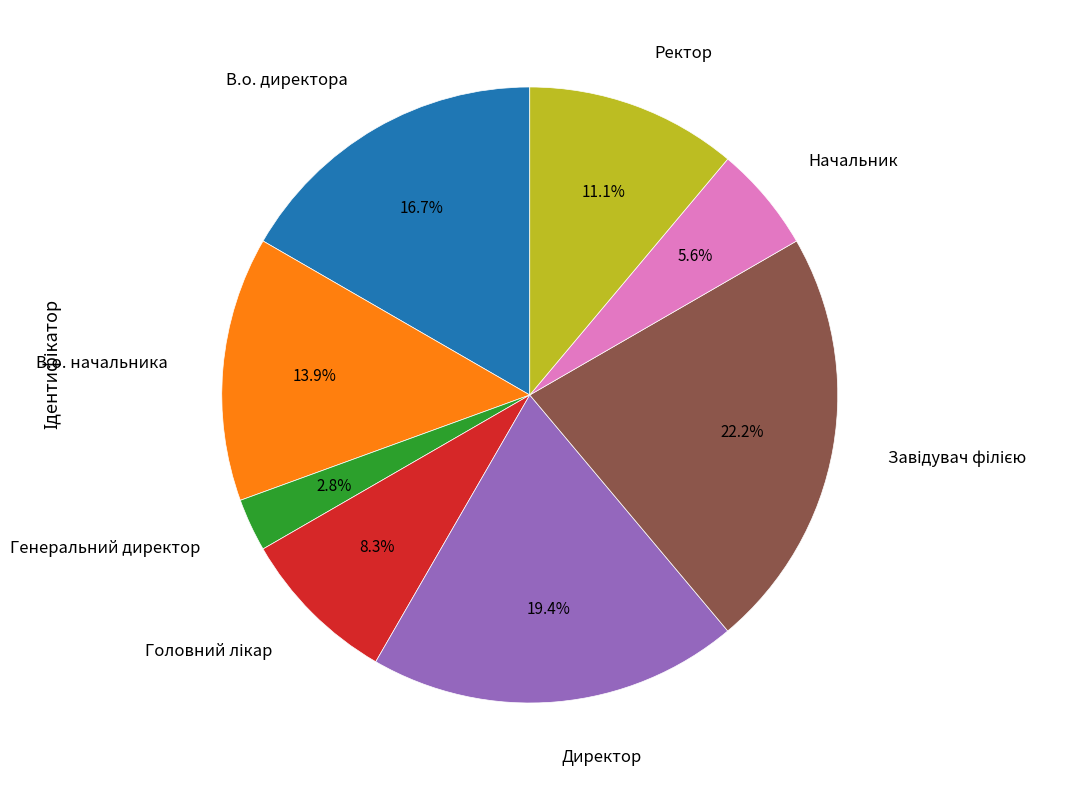

To the nearest percent, what portion does Начальник represent?

6%